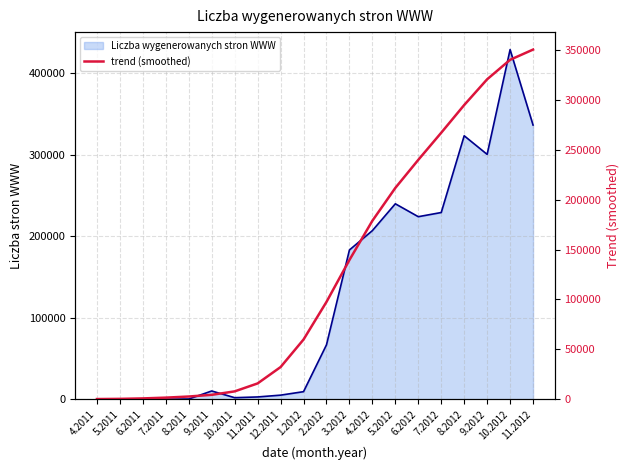

Does the chart display data point markers on the line(s)?

No